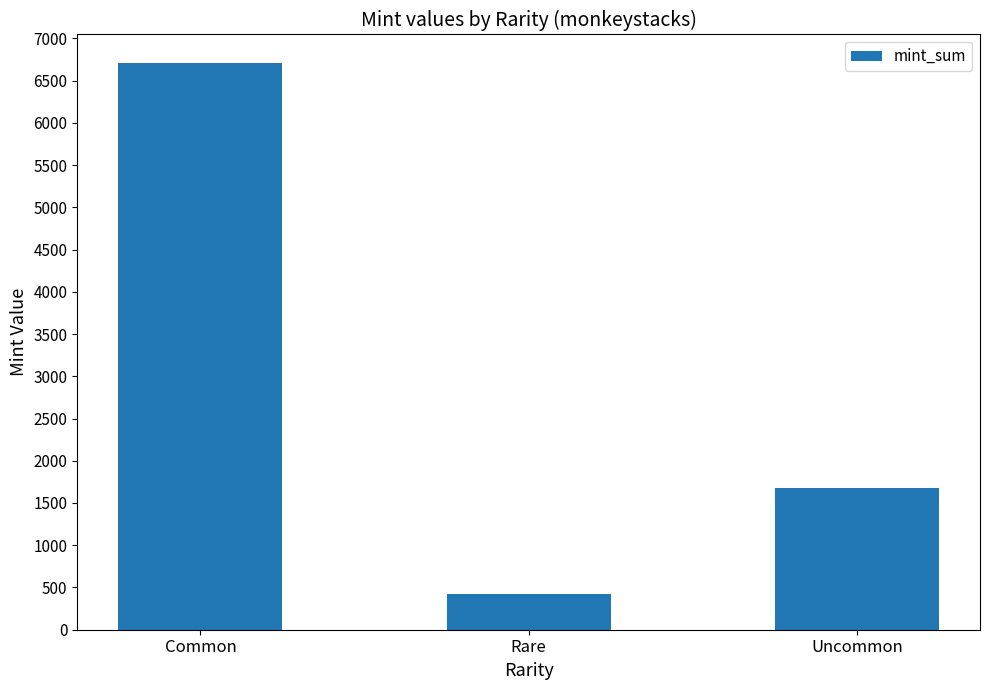

What is the difference between the second highest and minimum values?

1249